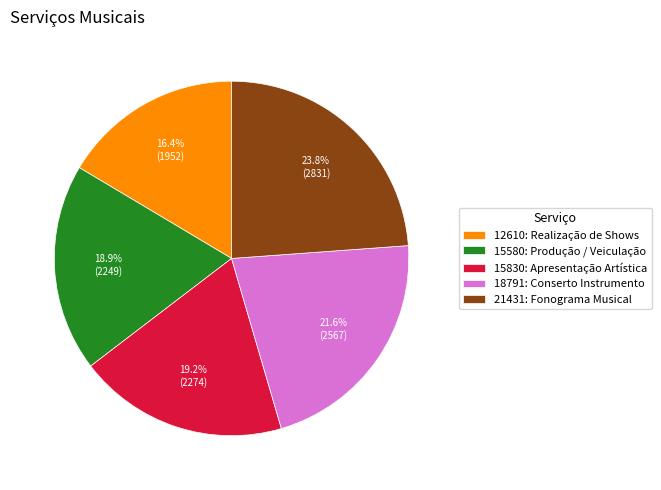

Approximately how many times larger is the value at 15580: Produção / Veiculação compared to 12610: Realização de Shows?

1.2